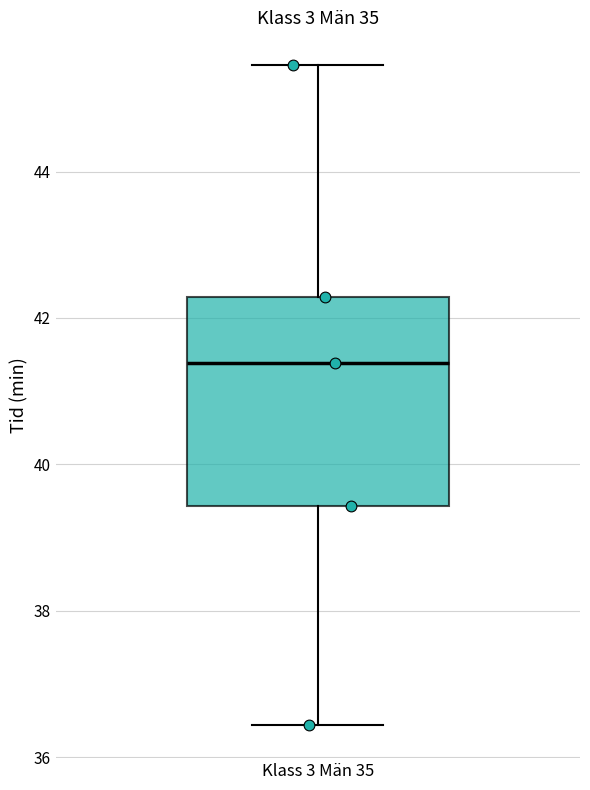

Transcribe this box plot: give where the median line is, the range the box spans, and where the two whiskers end, as read against the y-axis. The values are not printed on the chart, so give them approximately, as read against the axis.

median 41.4, box 39.4 to 42.2, whiskers 36.4 to 45.4